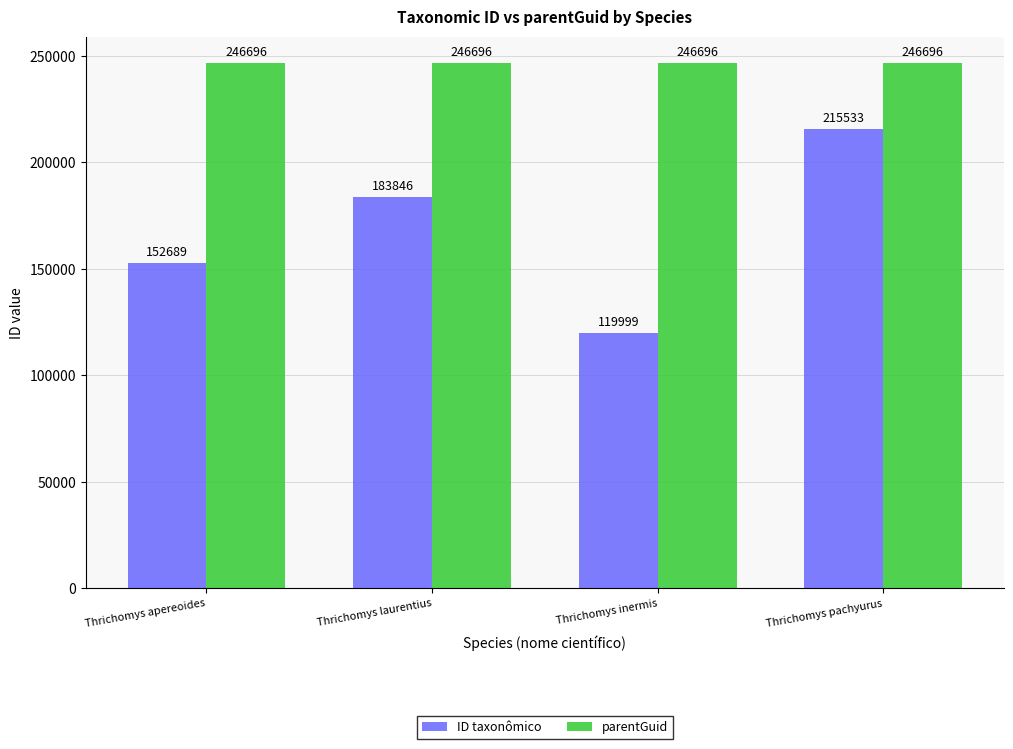

Rank the series at Thrichomys laurentius from lowest to highest value.

ID taxonômico, parentGuid